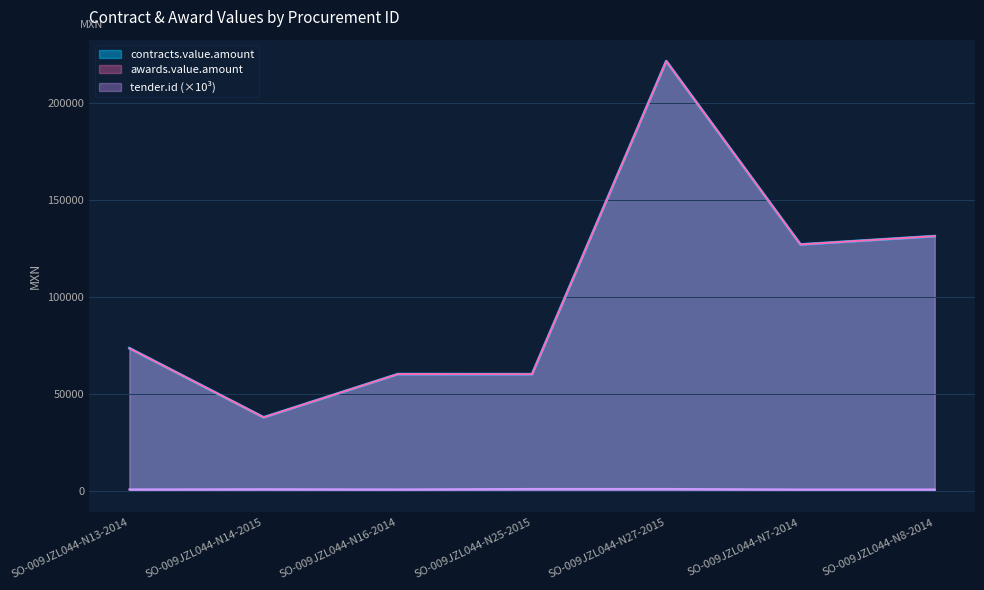

Reading left to right, extract all data points from this chart.

contracts.value.amount: 73554.4	37890.8	60204.2	60170.8	221692.6	127100.0	131401.9
awards.value.amount: 73554.4	37890.8	60204.2	60170.8	221692.6	127100.0	131401.9
tender.id: 708.2	825.2	711.5	953.4	955.2	676.0	676.4